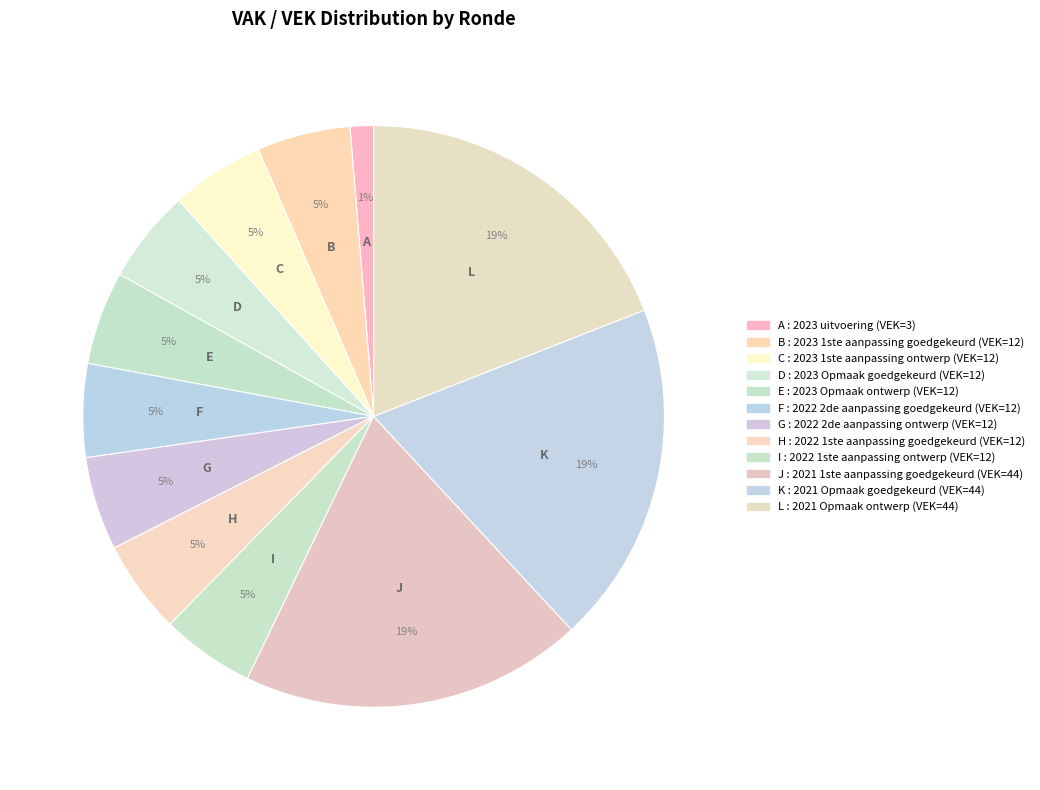

Count the number of slices in the pie.

12